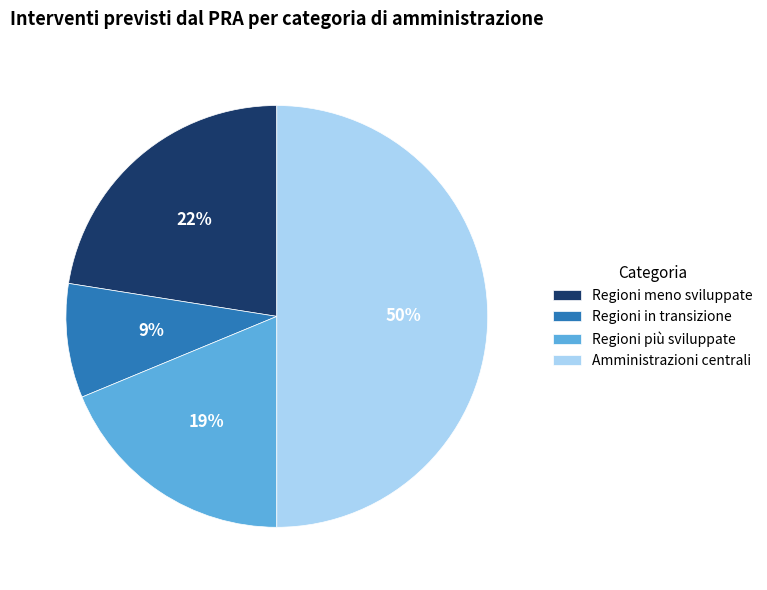

To the nearest percent, what is the combined percentage of Regioni più sviluppate and Regioni meno sviluppate?

41%